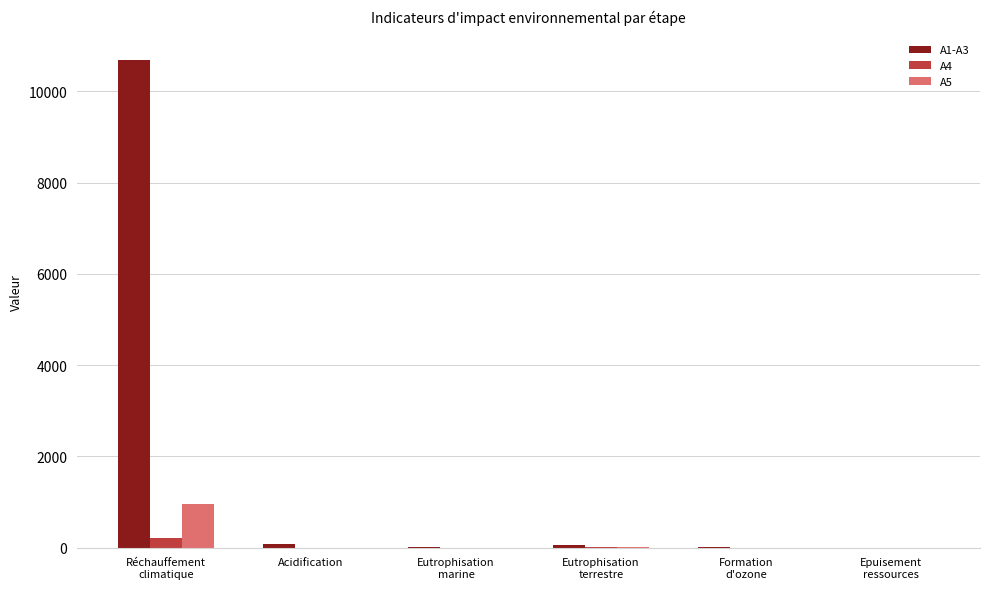

Which series has the largest total across all categories?

A1-A3